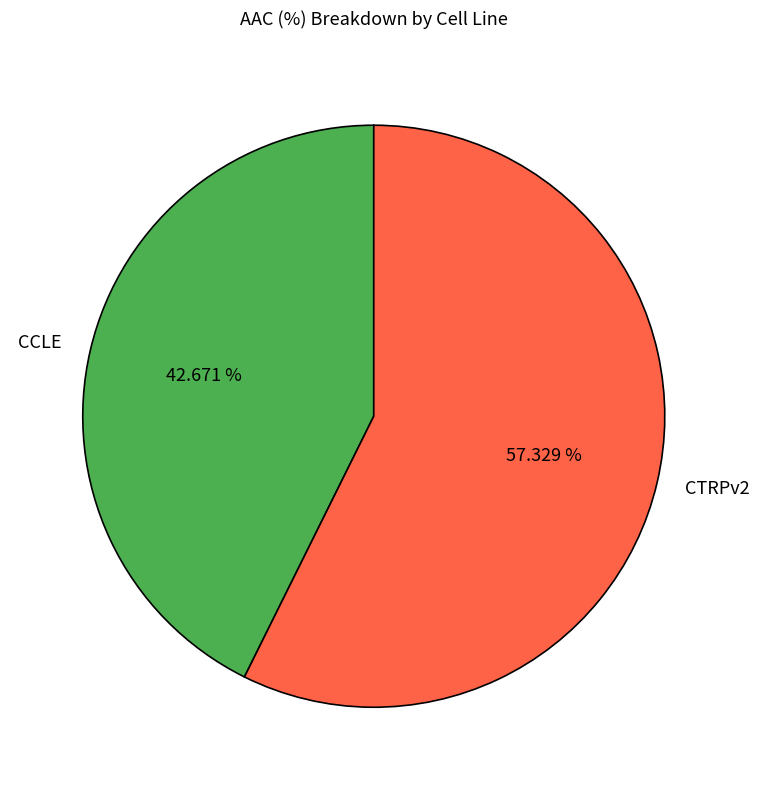

Which slice is the smallest?

CCLE